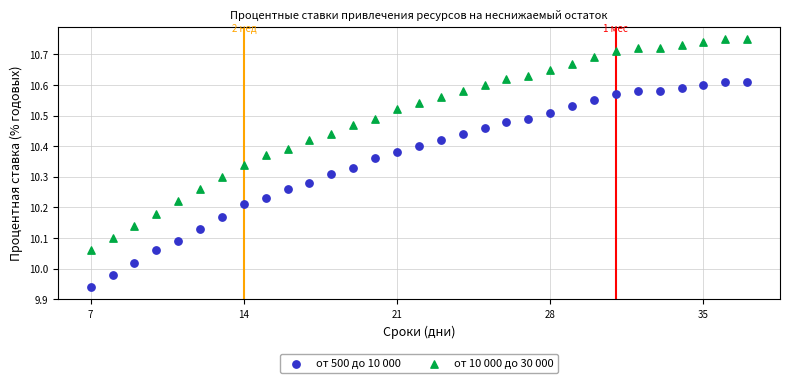

Which series contains the highest Y value?

от 10 000 до 30 000